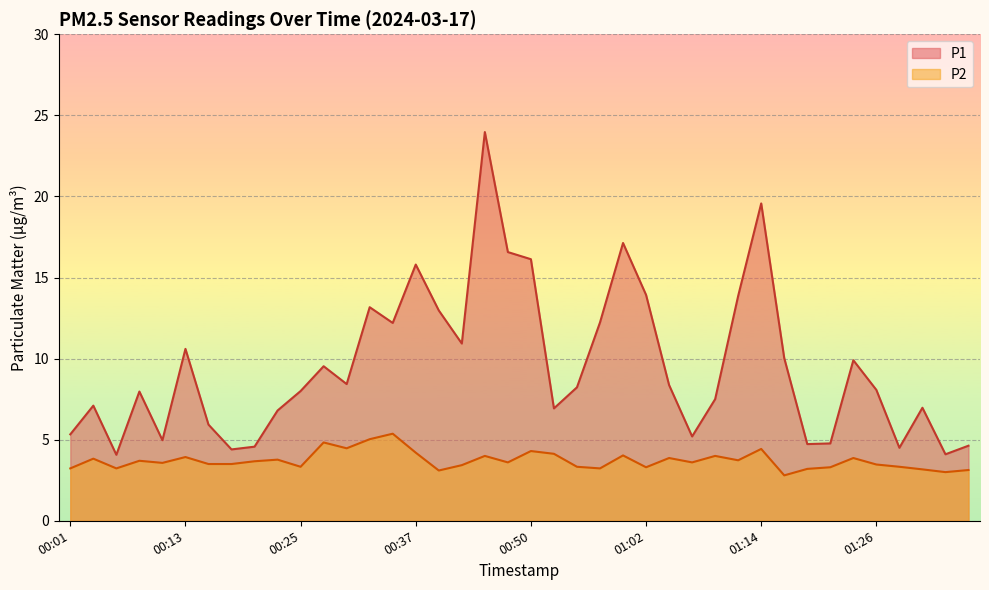

Where is the first local minimum for P2?

00:05